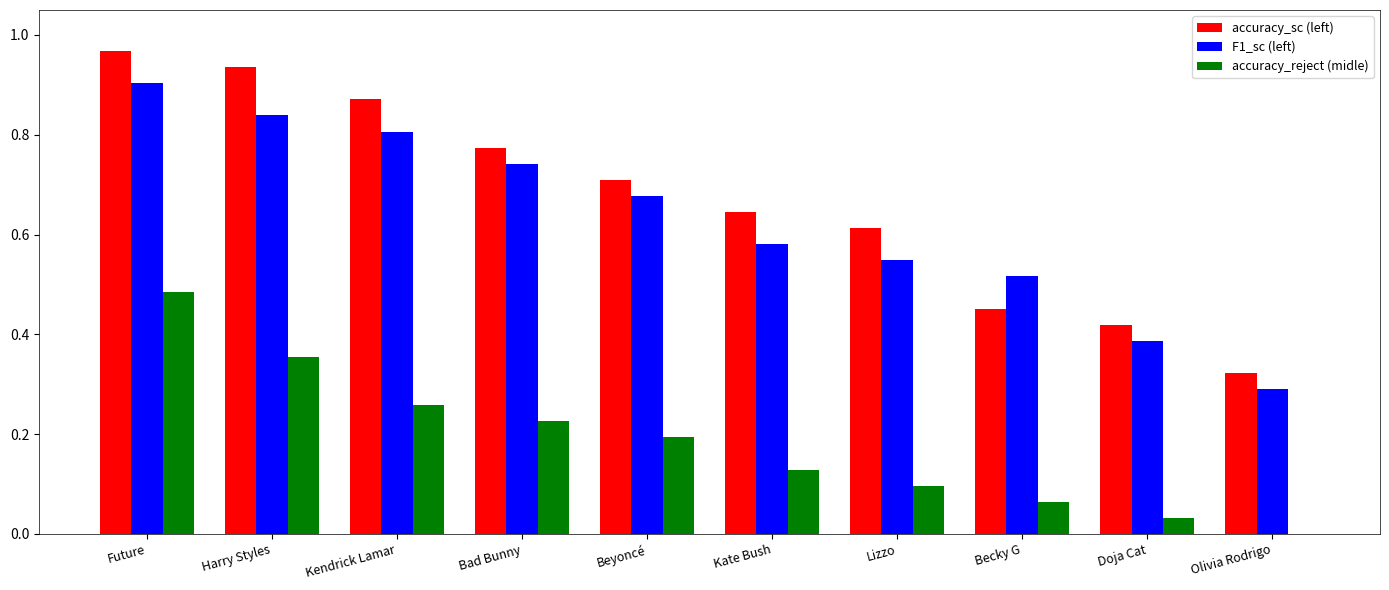

The accuracy_reject (midle) series shows 0.0 at Kate Bush. True or false?

False